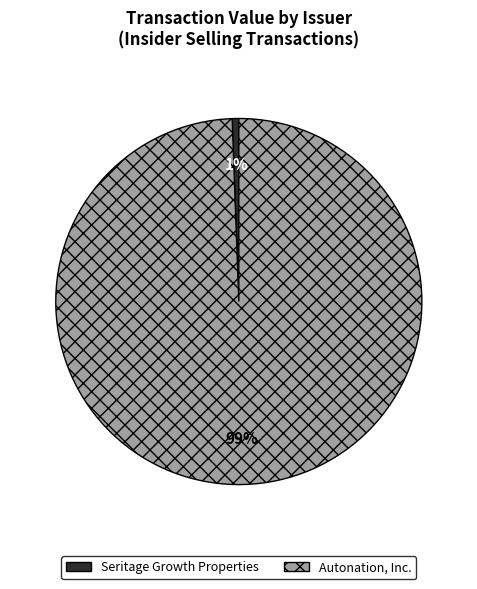

What is the largest slice in the pie chart?

Autonation, Inc.